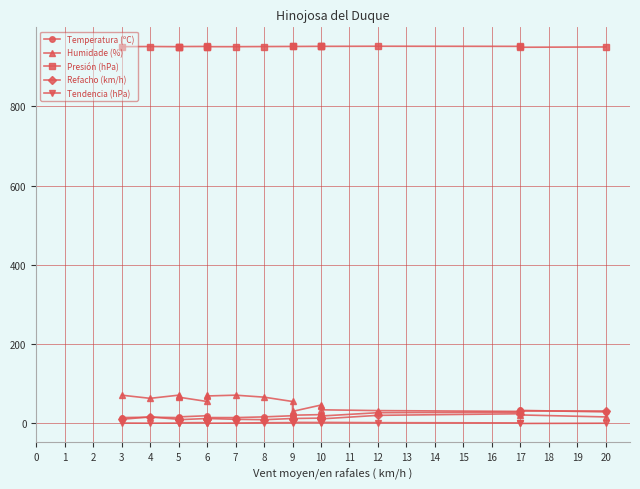

Count the number of data series in this chart.

5